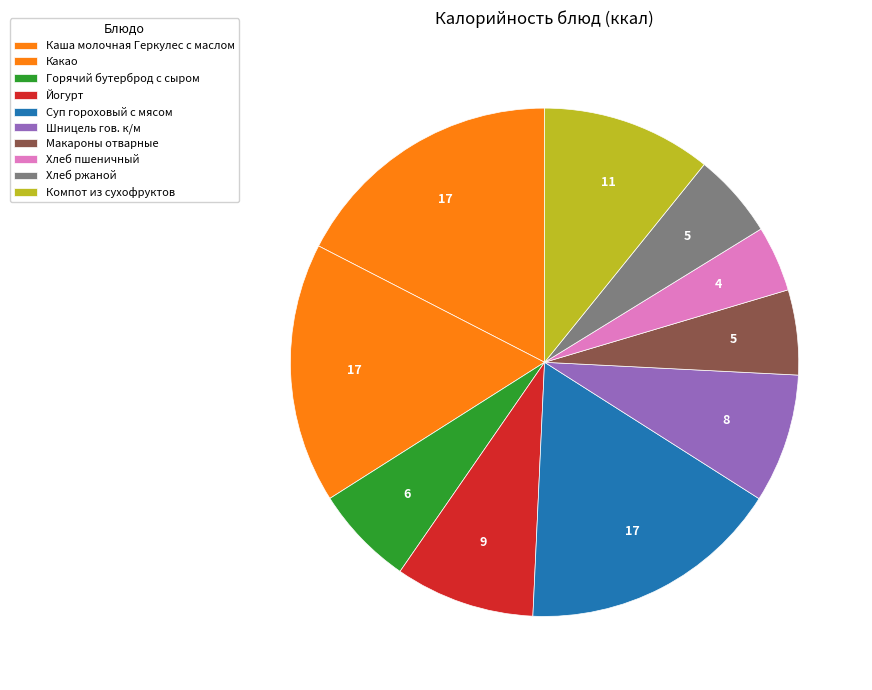

True or false: Шницель гов. к/м accounts for 8% of the total.

True